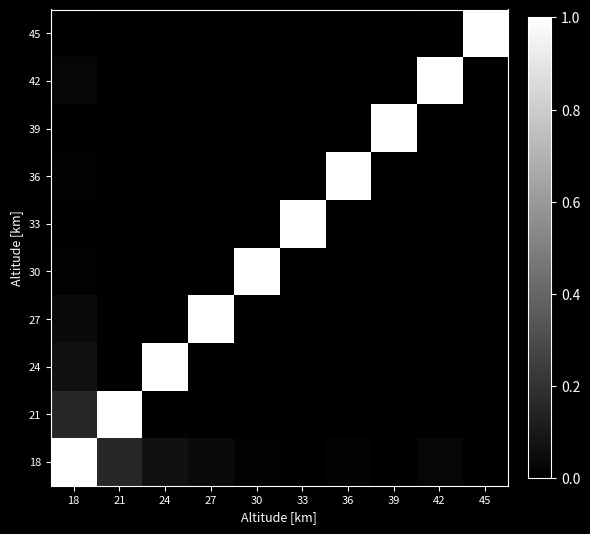

At how many categories does at least one series exceed 0?

10